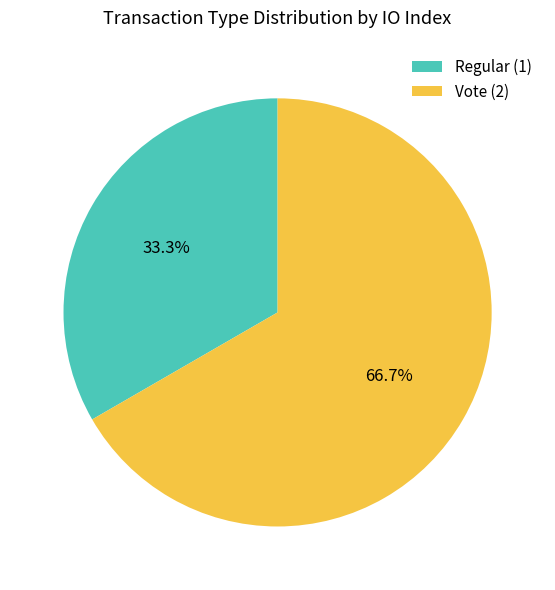

What percentage is the Vote slice, to the nearest percent?

67%